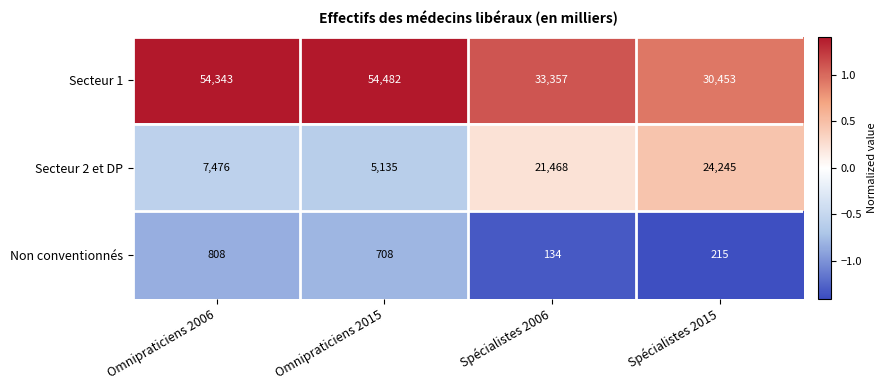

What is the minimum value shown in the chart?

134